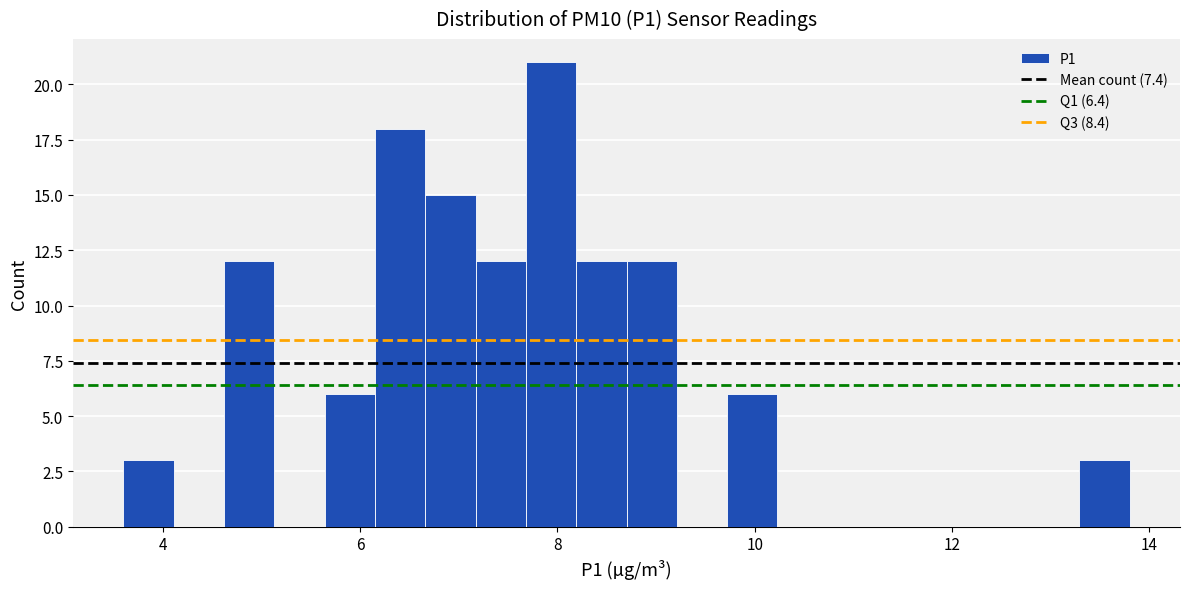

Around what value on the x-axis is the tallest bar? Give the approximate position of its centre, as read against the axis.

8.0